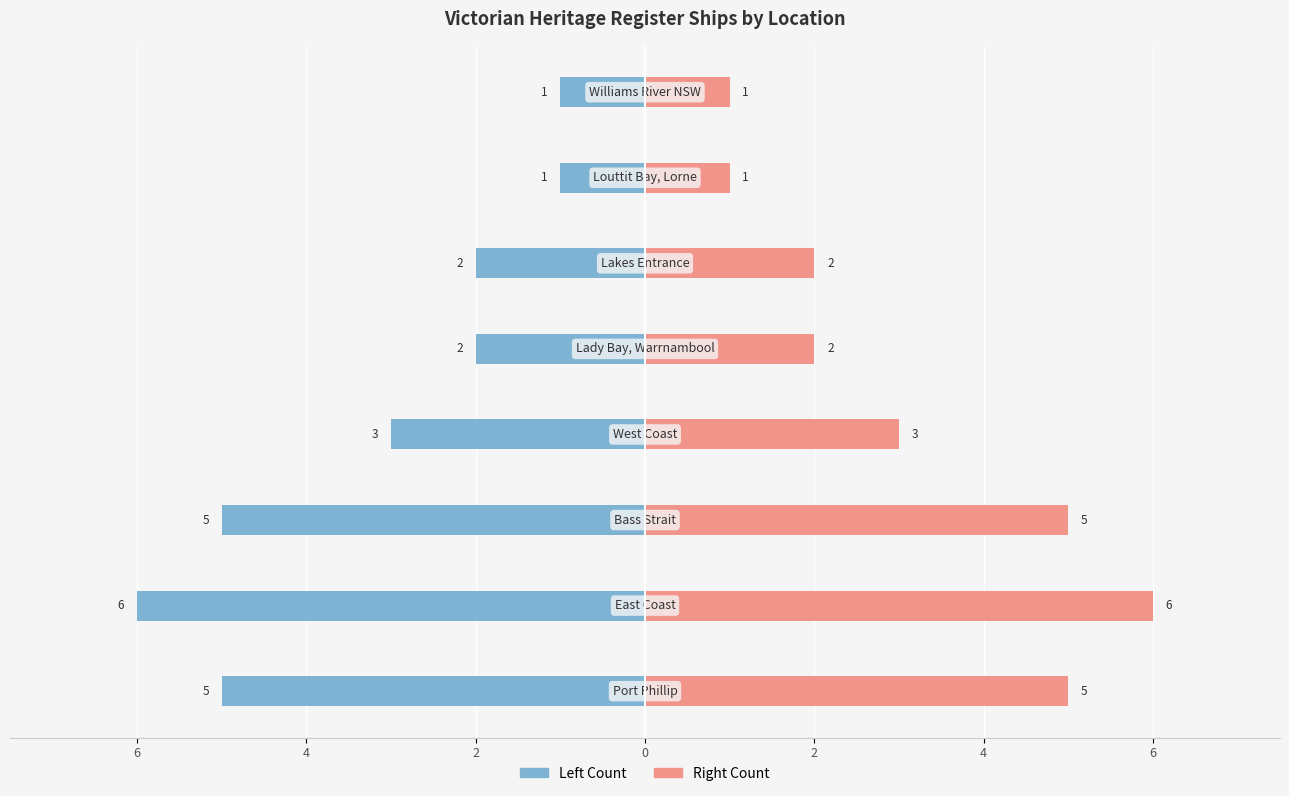

What is the difference between the Count values at 4 and 8?

4